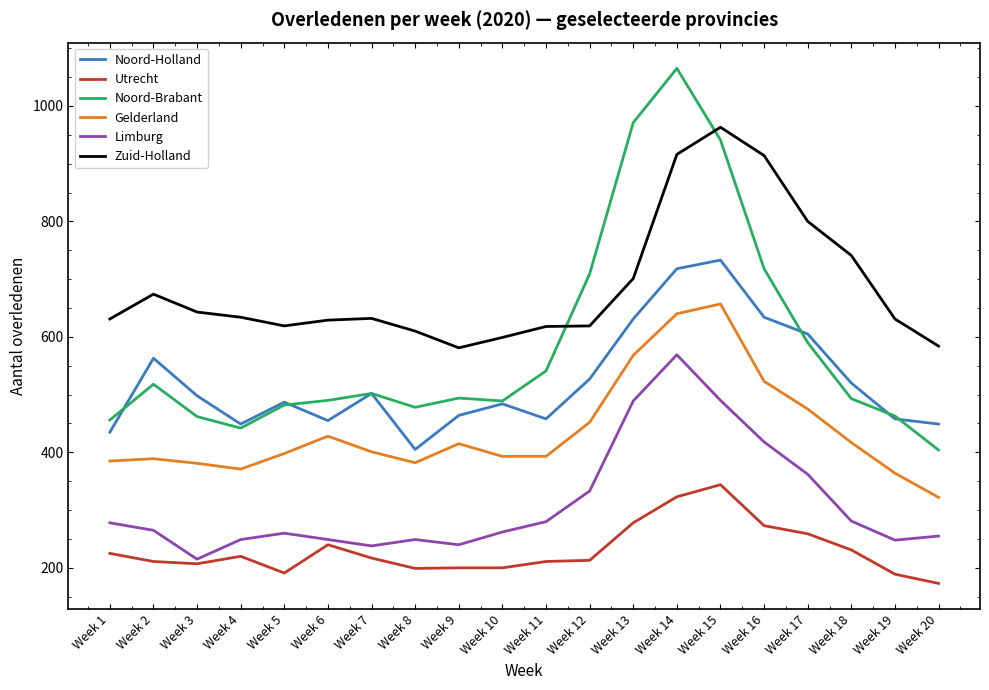

Rank the series by their maximum value, from lowest to highest.

Utrecht, Limburg, Gelderland, Noord-Holland, Zuid-Holland, Noord-Brabant